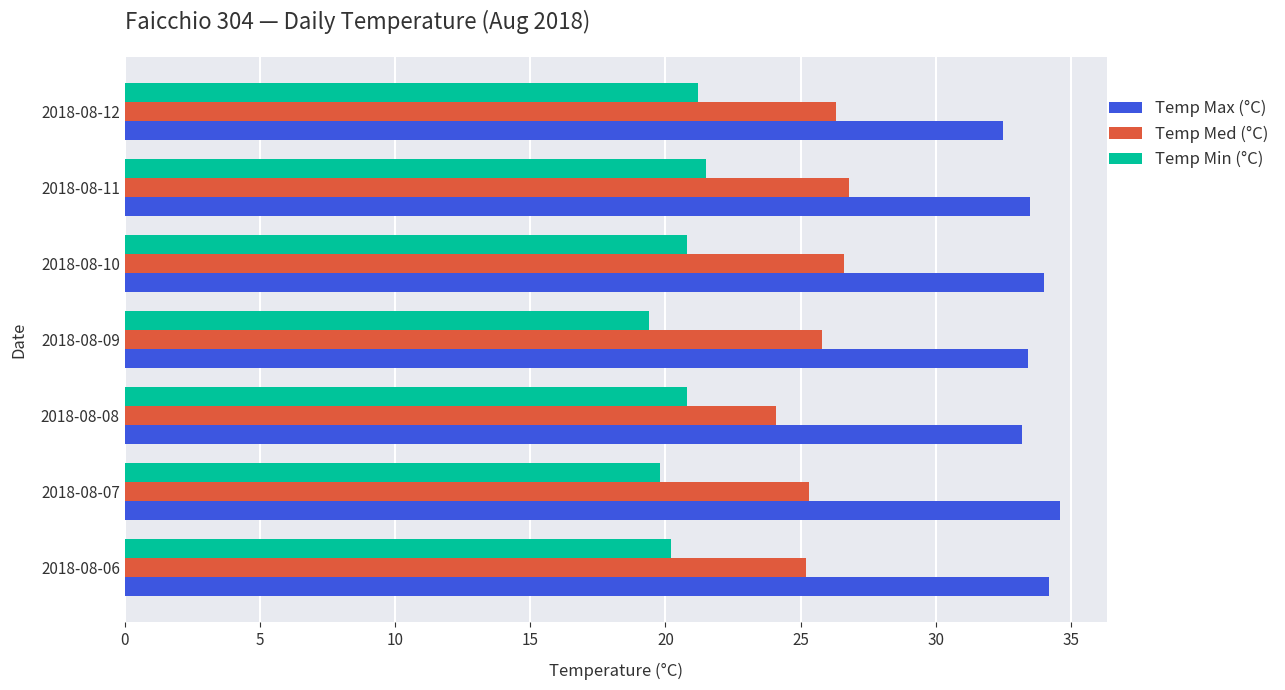

What is the difference between the maximum and minimum values in the Temp Med (°C) series?

2.7